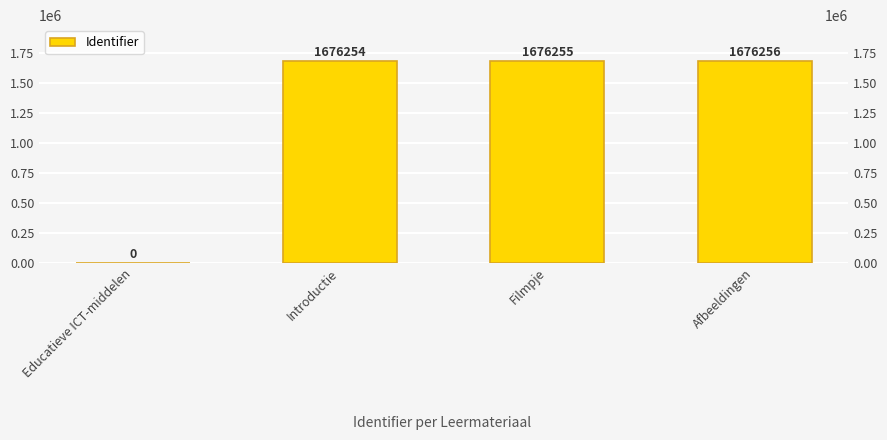

What is the value of the 2nd bar from the left?

1676254